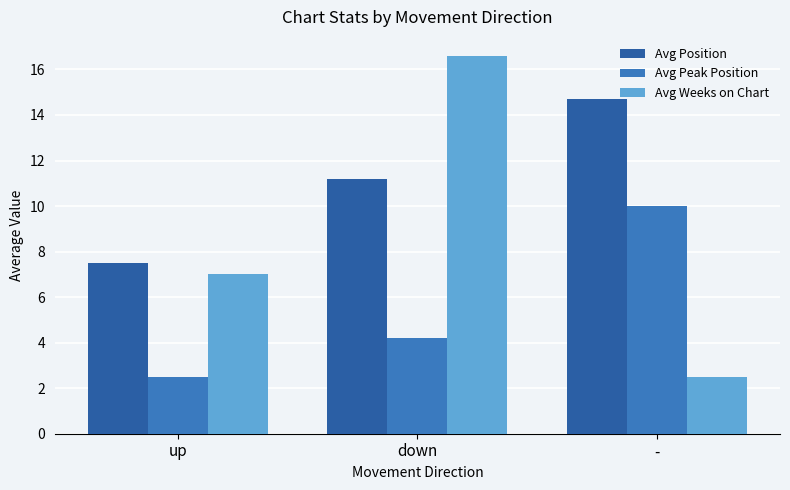

Reading left to right, list all the values displayed in this chart.

Avg Position: 7.5	11.2	14.7
Avg Peak Position: 2.5	4.2	10.0
Avg Weeks on Chart: 7.0	16.6	2.5